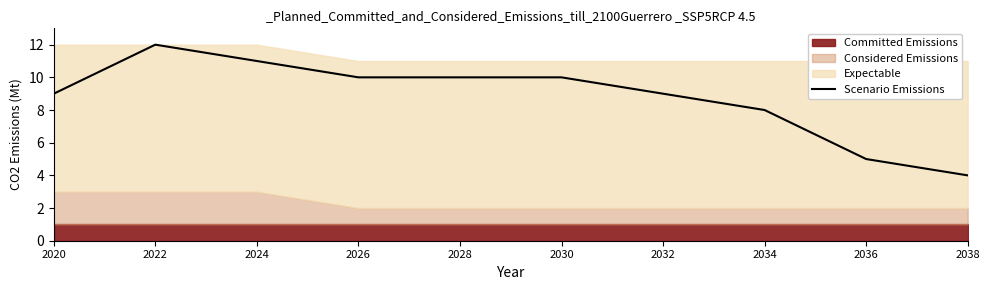

What is the change in value from 2026 to 2034?

-2